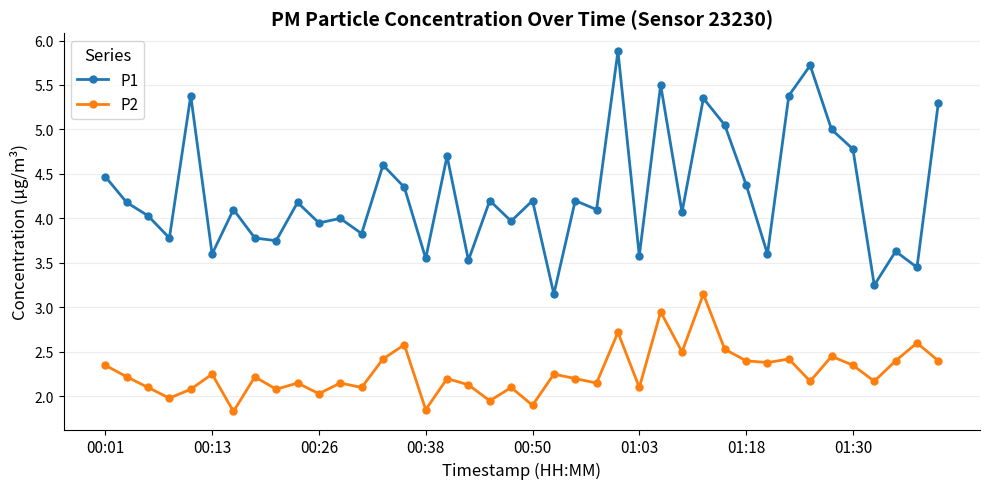

Which series has the largest range (max minus min)?

P1